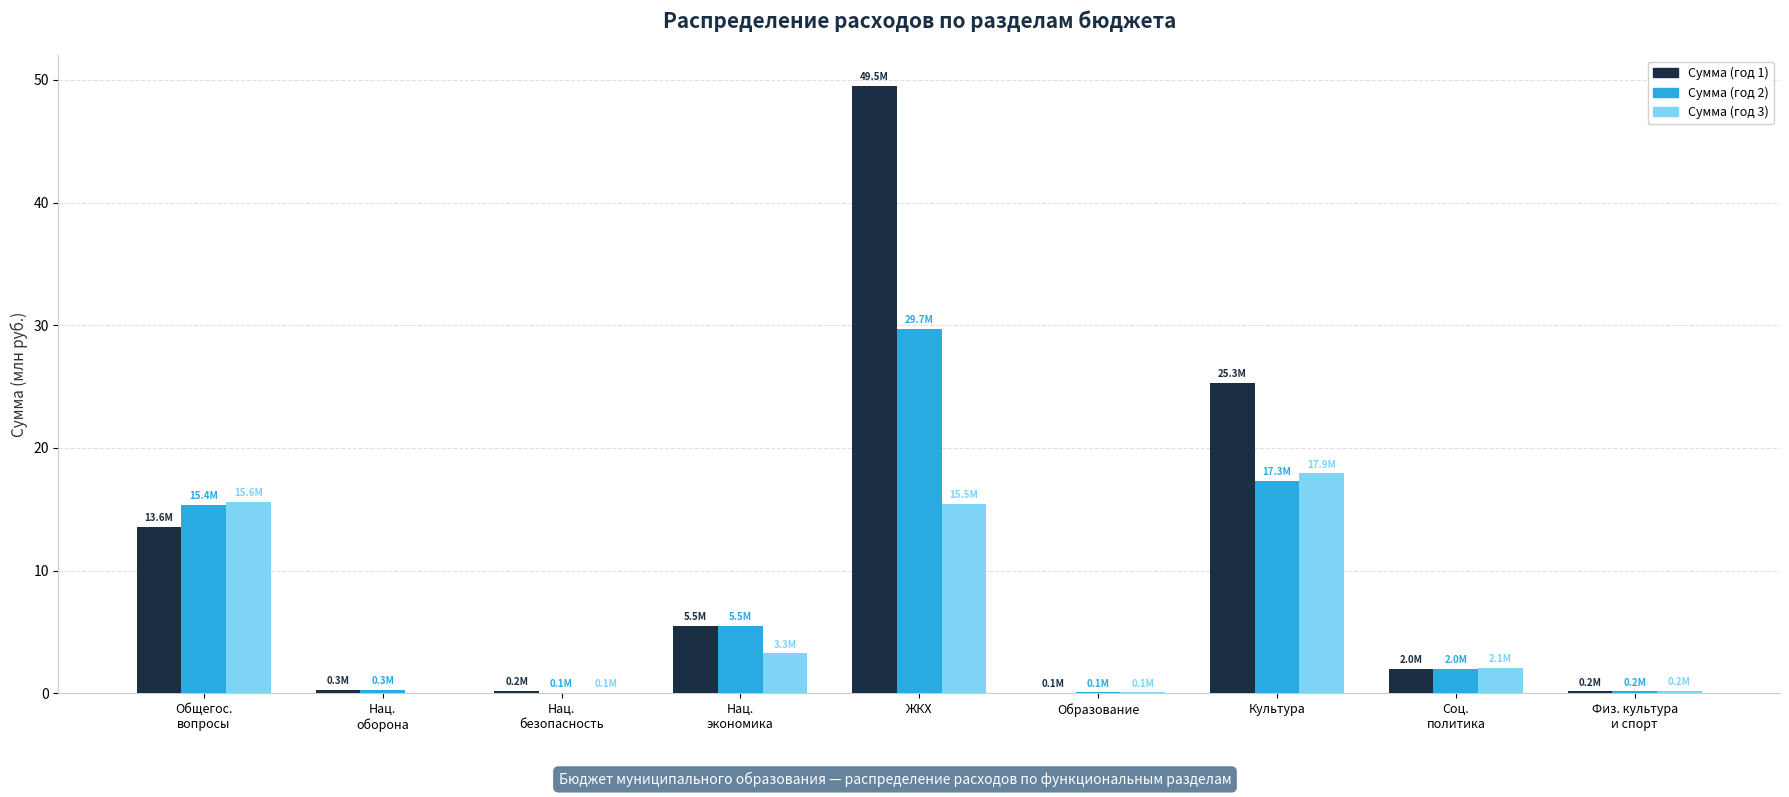

Which series has the largest total across all categories?

Сумма (год 1)